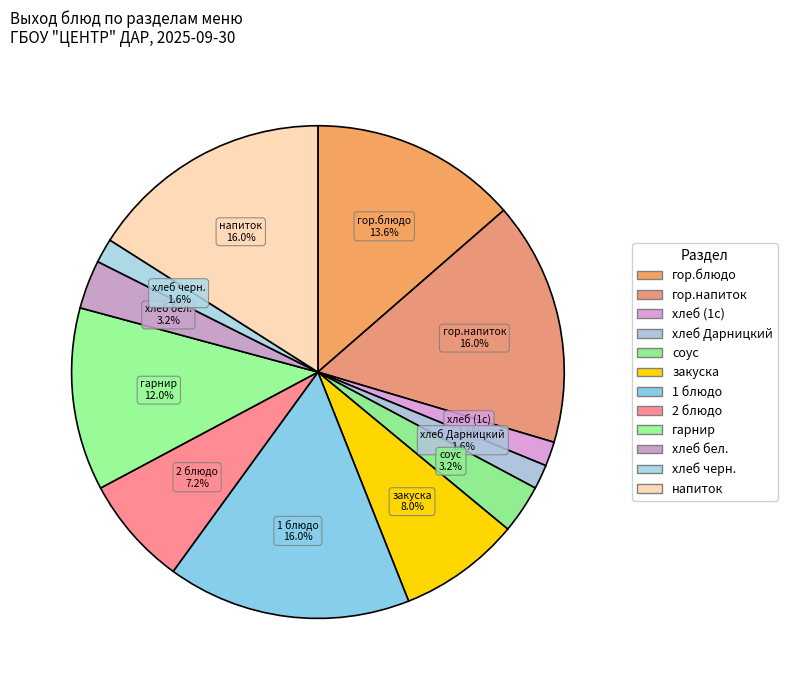

Does гарнир represent more than half of the total?

No